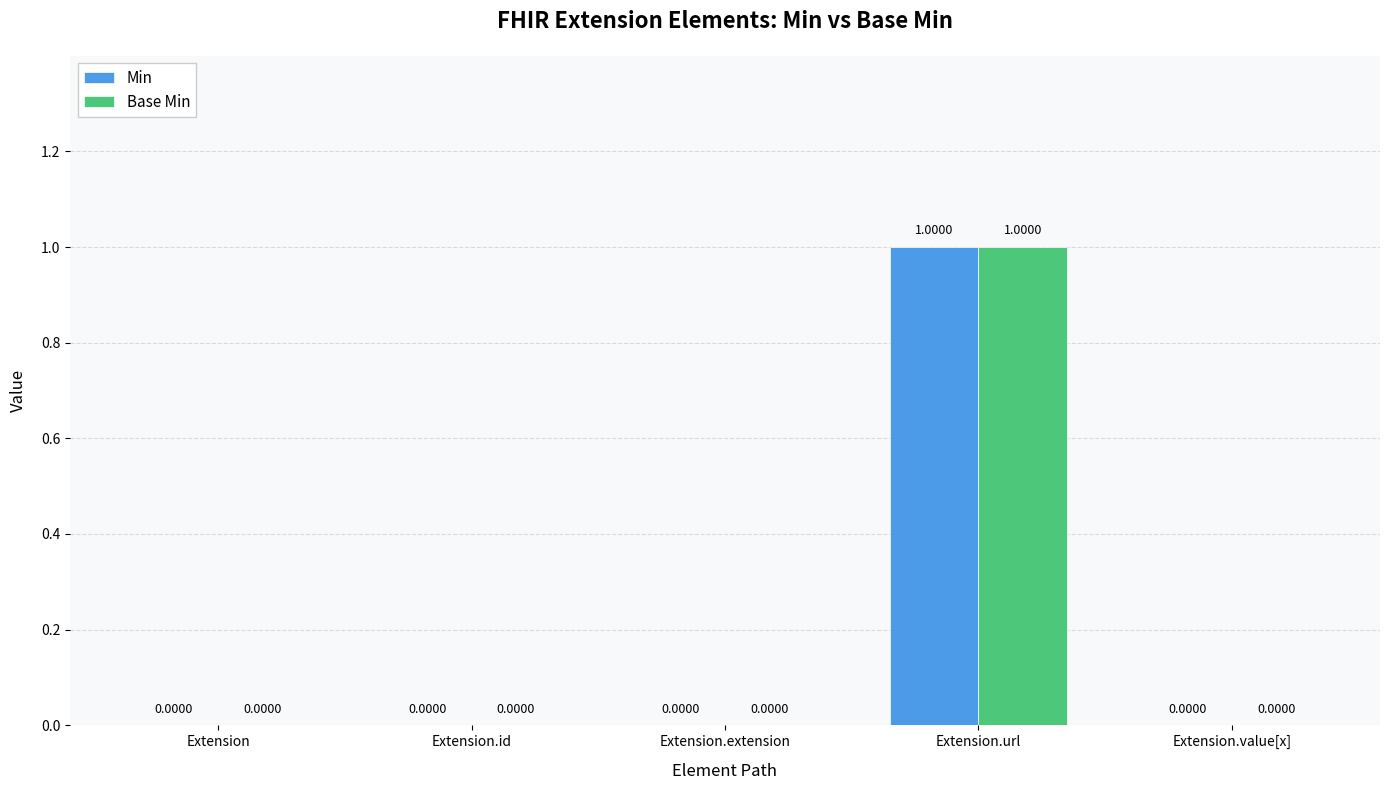

What is the highest value of the Base Min series?

1